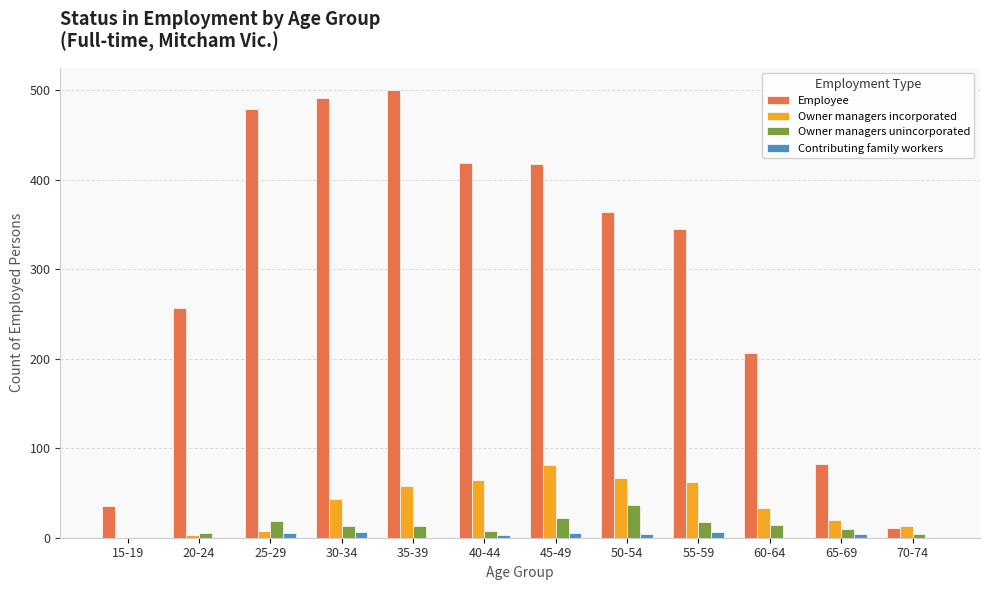

The Contributing family workers series shows 6 at 55-59. True or false?

True